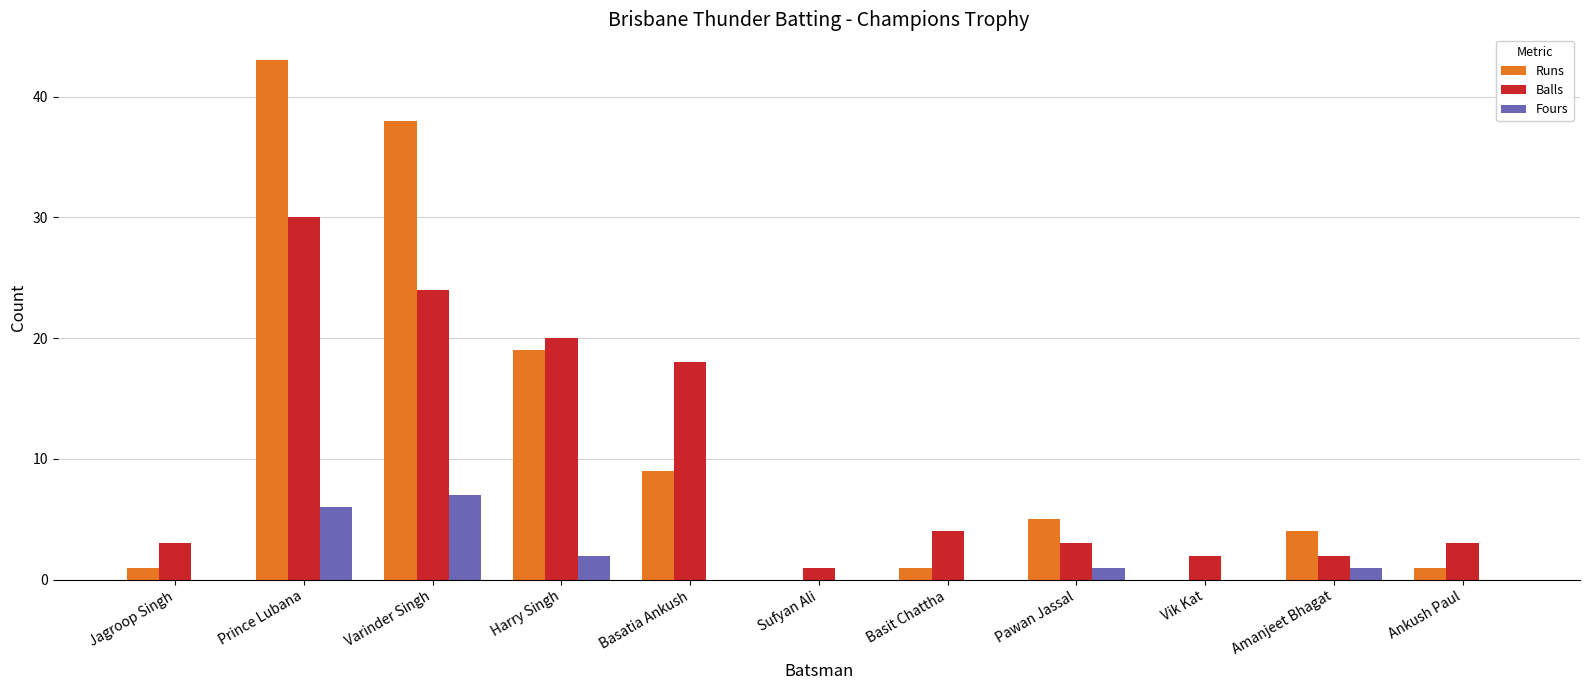

Reading left to right, transcribe all the data shown in this chart.

Runs: 1	43	38	19	9	0	1	5	0	4	1
Balls: 3	30	24	20	18	1	4	3	2	2	3
Fours: 0	6	7	2	0	0	0	1	0	1	0